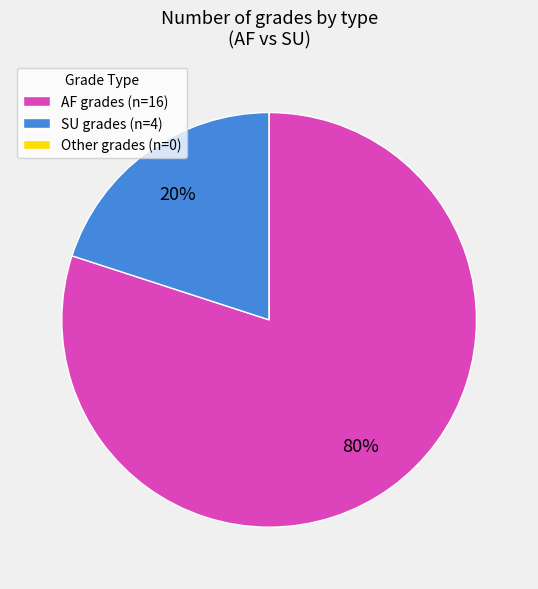

Which slice is the largest?

AF grades (n=16)